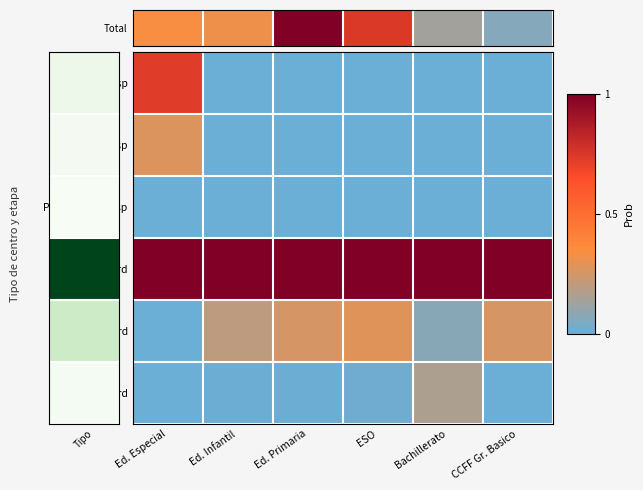

Which series has the widest spread of values?

Total